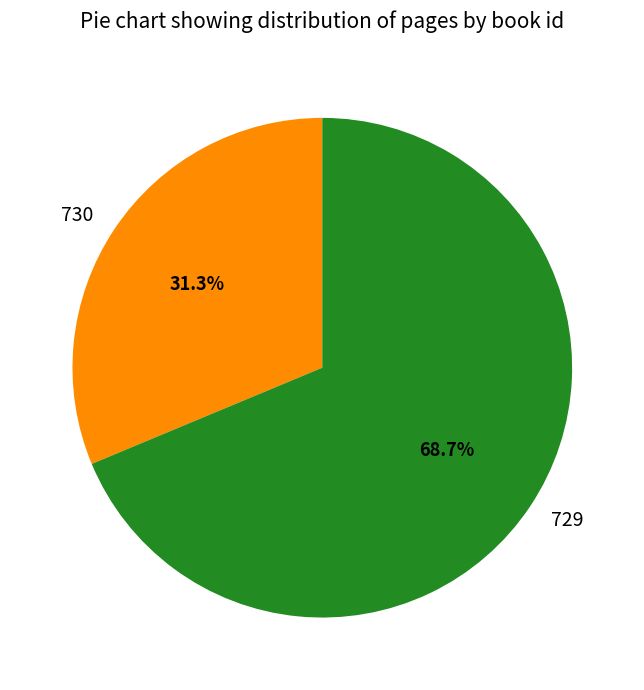

Count the number of slices in the pie.

2